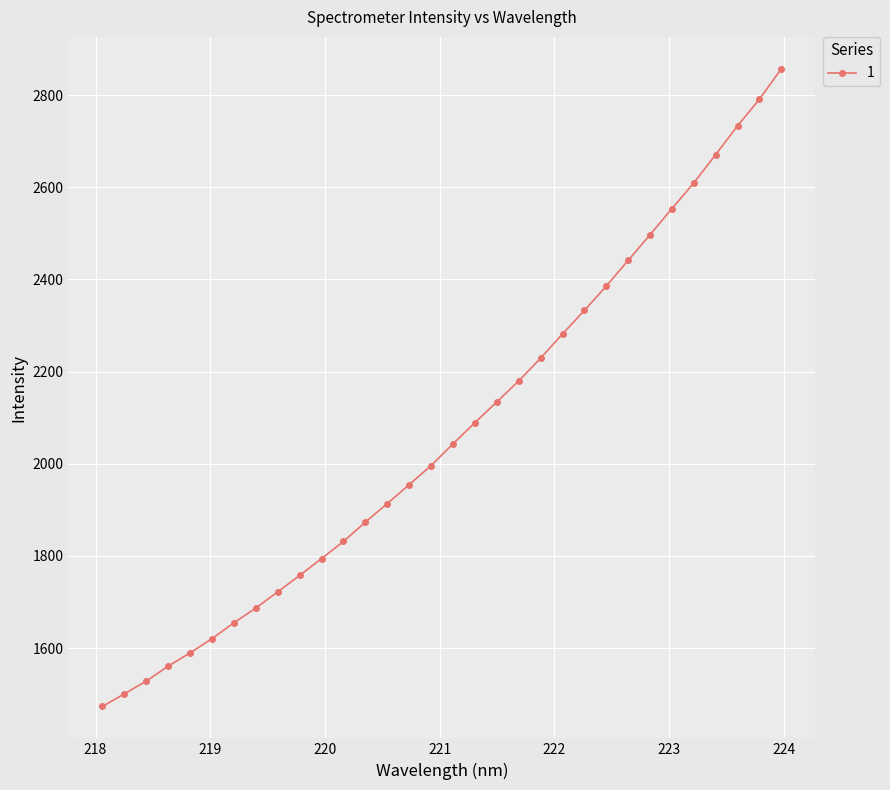

What is the value of the 26th point from the left?

2497.0